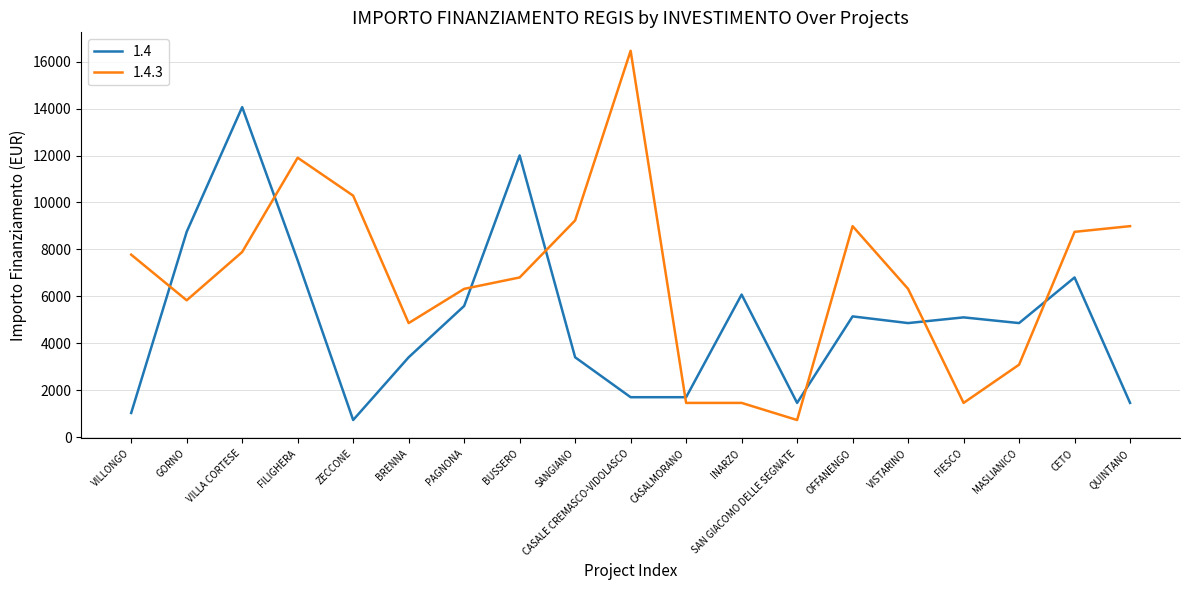

Which series has the widest spread of values?

1.4.3